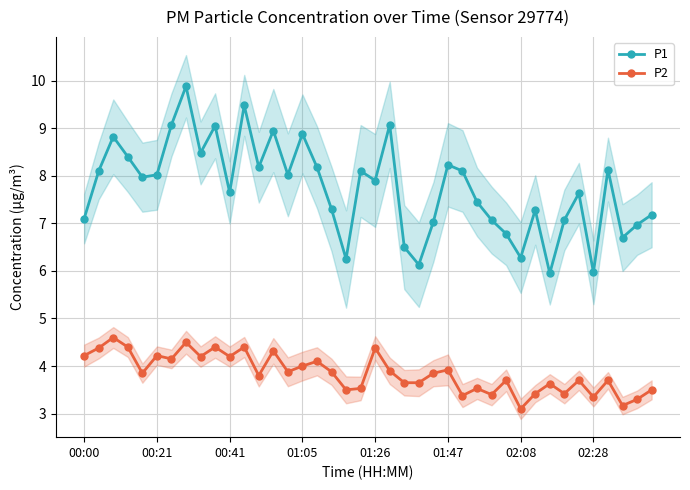

True or false: P1 and P2 cross at least once.

False